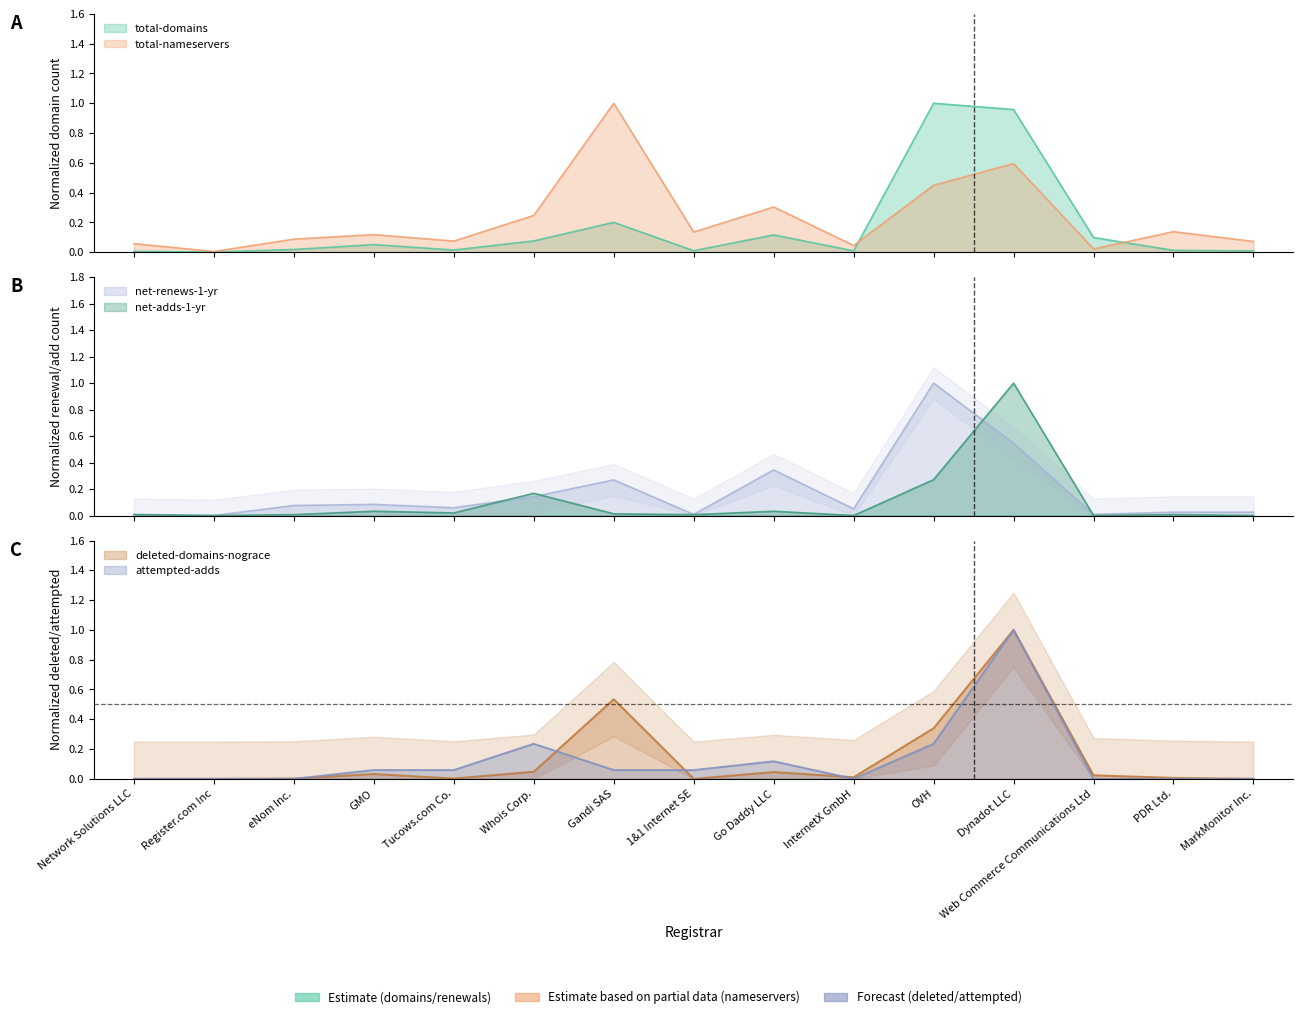

Rank the series at OVH from highest to lowest value.

total-domains, net-renews-1-yr, total-nameservers, deleted-domains-nograce, net-adds-1-yr, attempted-adds